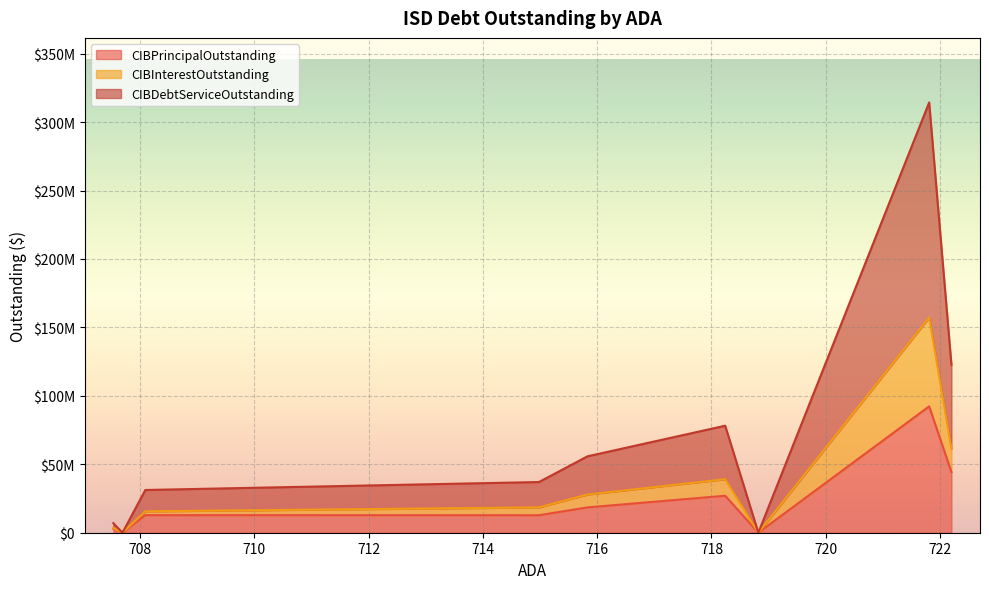

True or false: CIBInterestOutstanding and CIBDebtServiceOutstanding intersect in this chart.

False